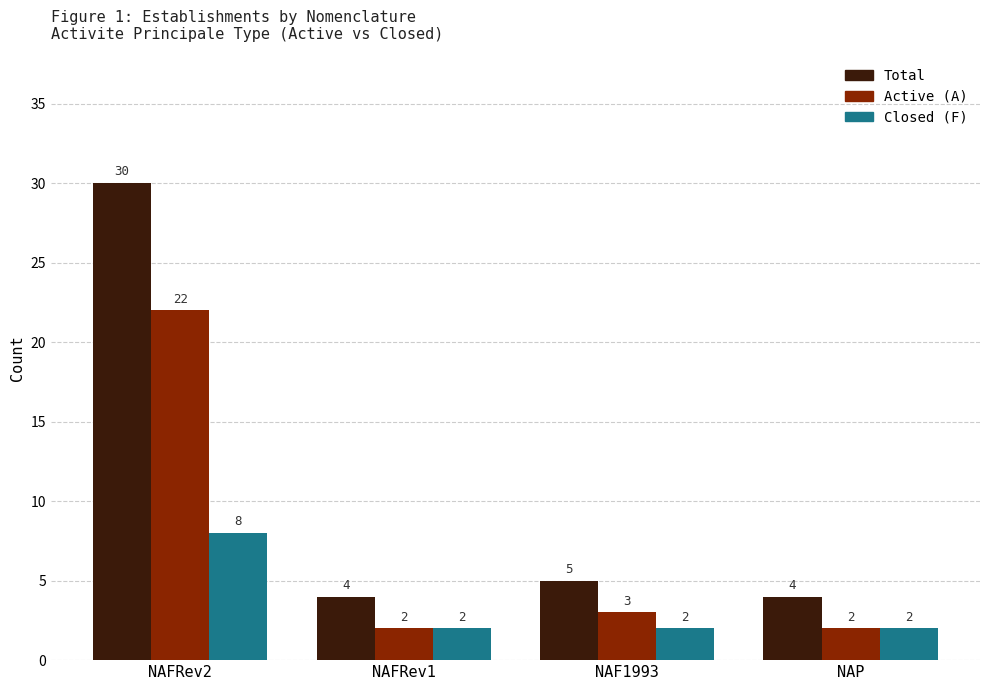

How many bars are there in total?

12